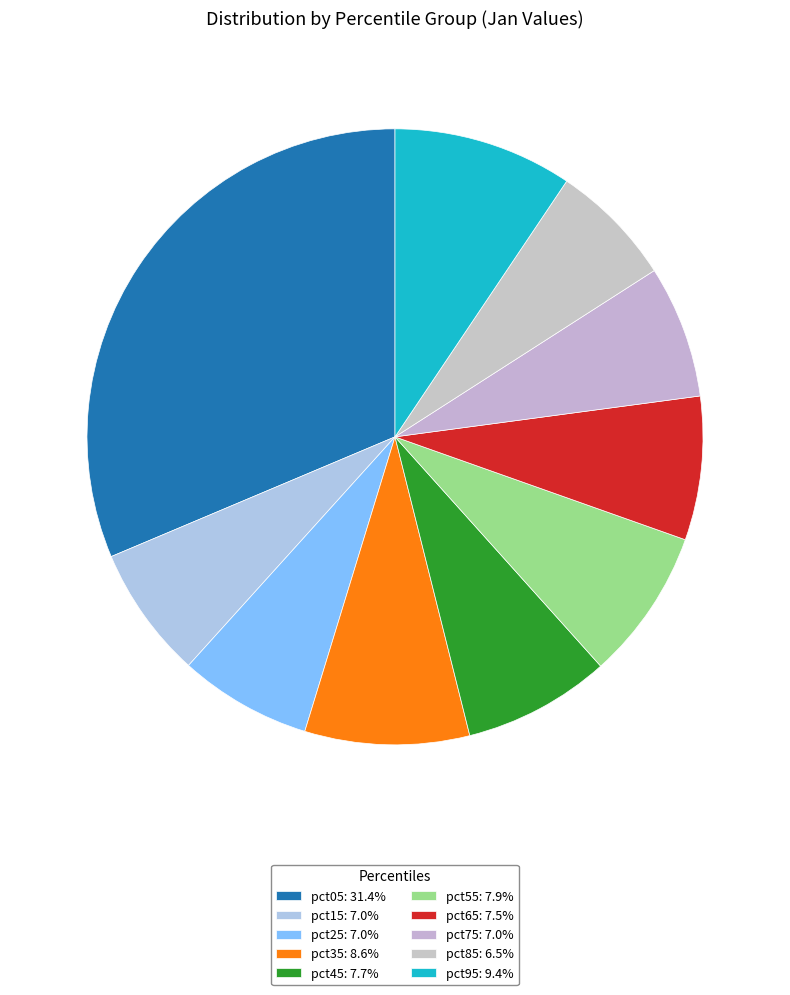

Does pct75 account for over 50% of the chart?

No